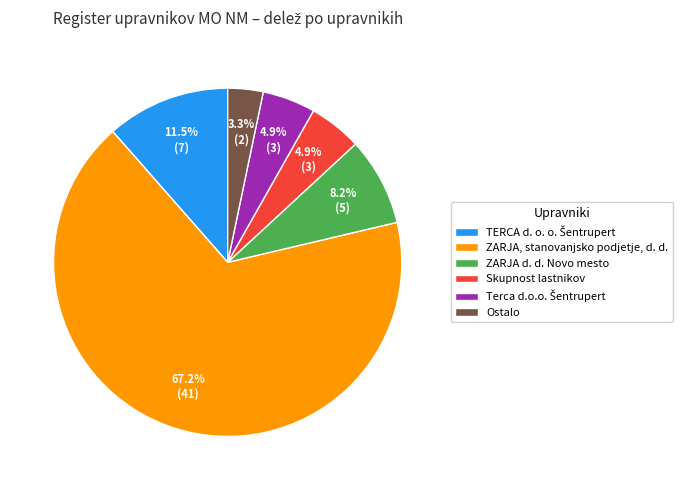

To the nearest percent, what is the difference between the largest and smallest slice percentages?

64%